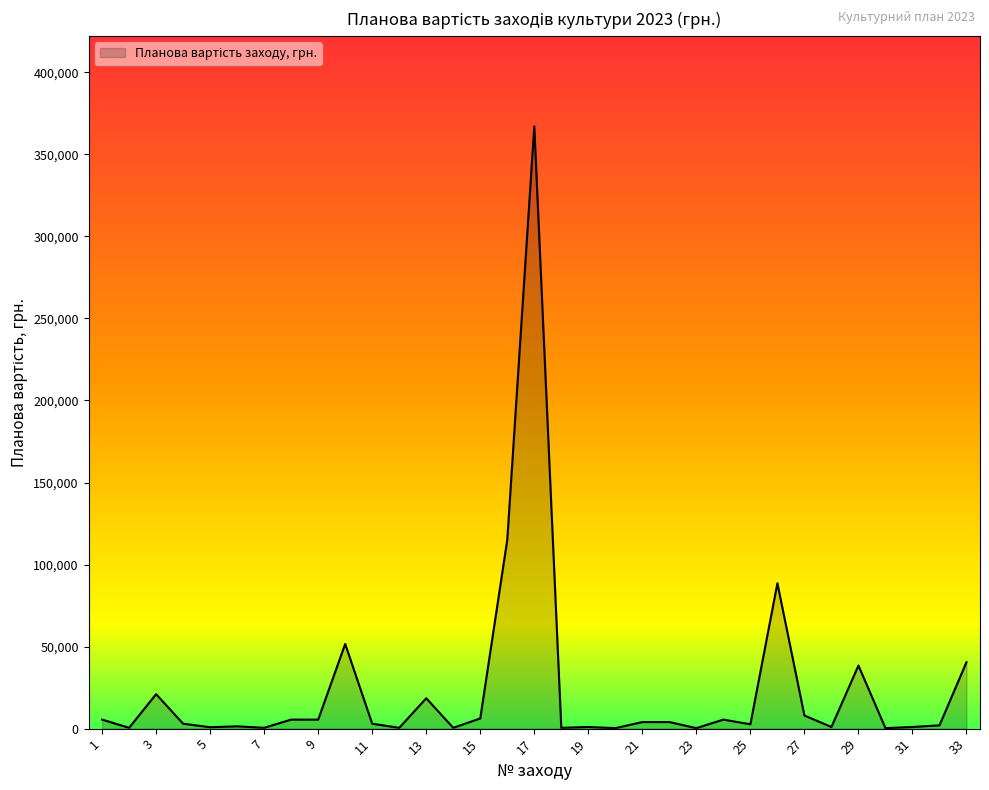

What is the maximum value shown in the chart?

367100